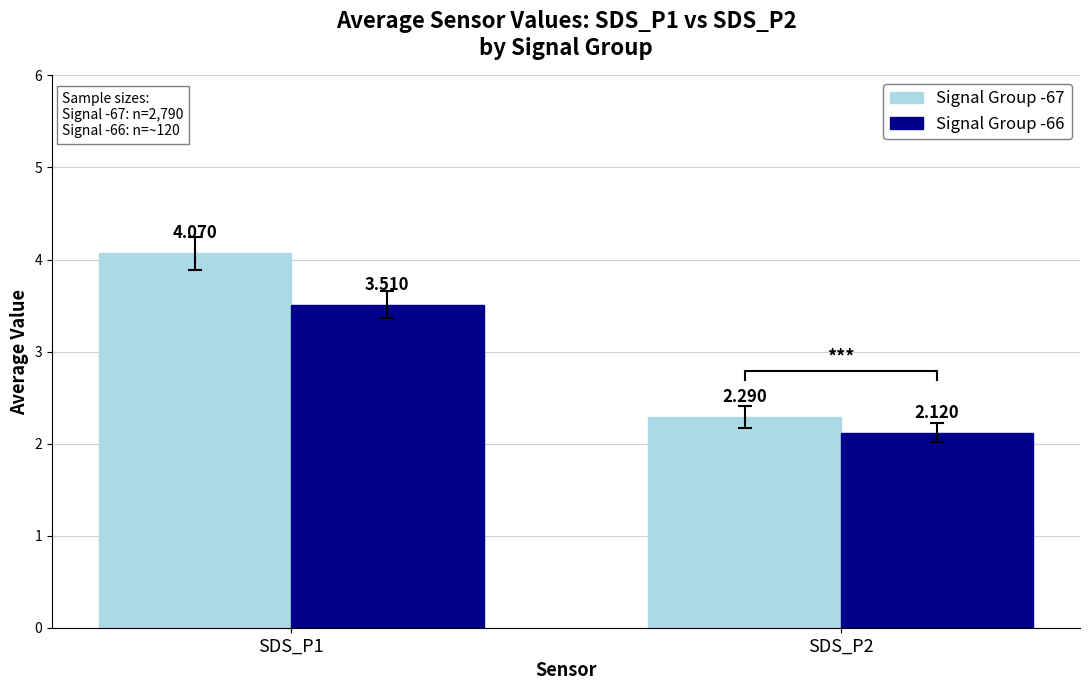

Where does the Signal Group -66 series first go above 3?

SDS_P1